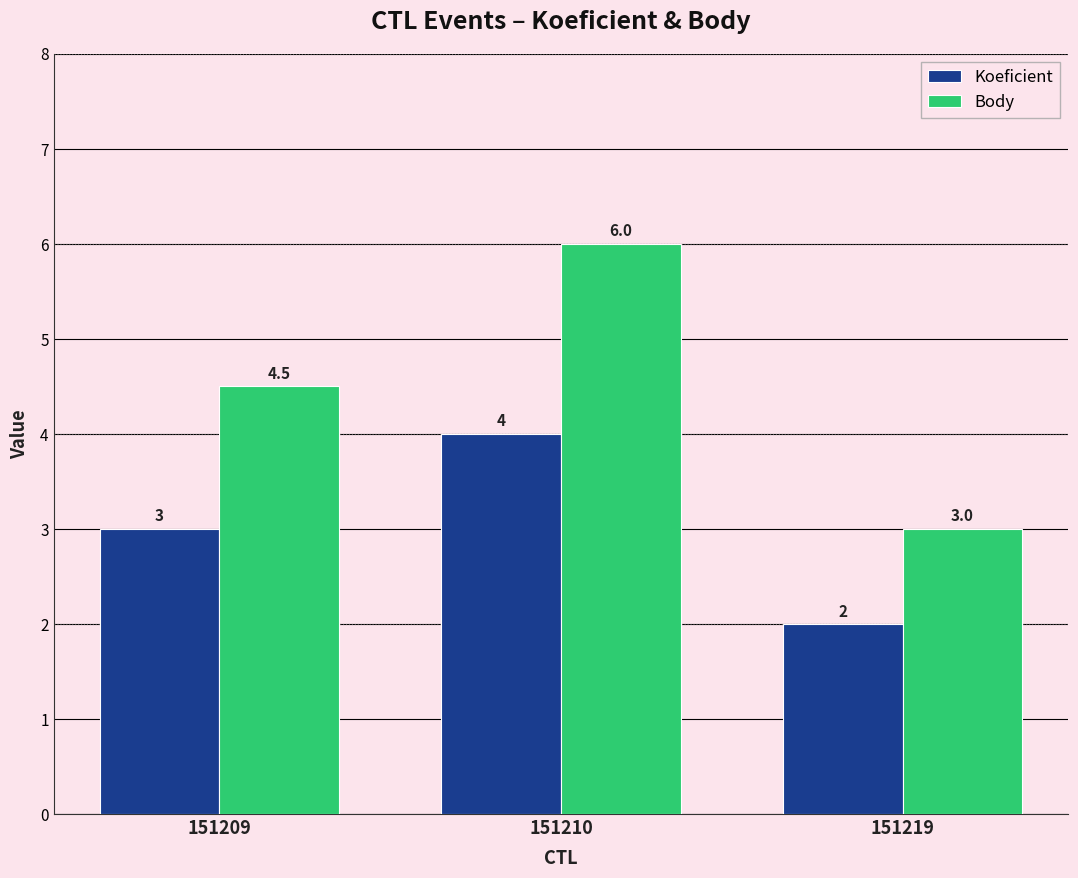

Reading right to left, what are all the values shown in this chart?

Koeficient: 2.0	4.0	3.0
Body: 3.0	6.0	4.5